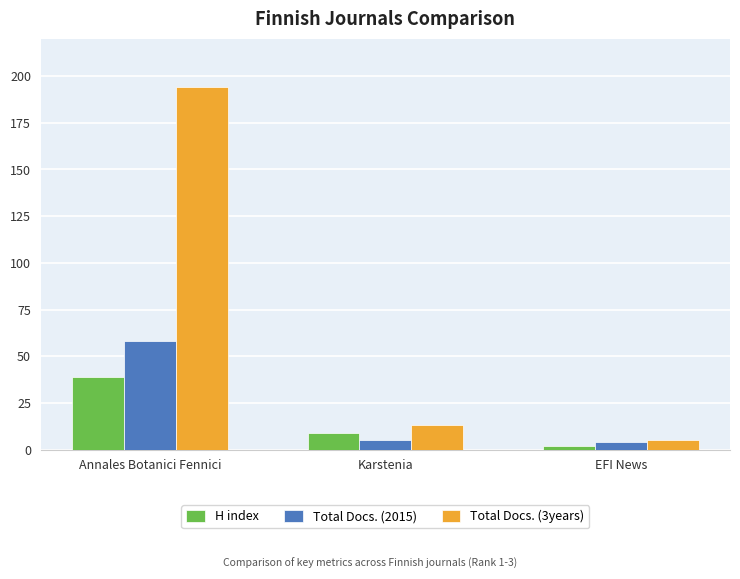

The Total Docs. (3years) series shows 13 at Karstenia. True or false?

True